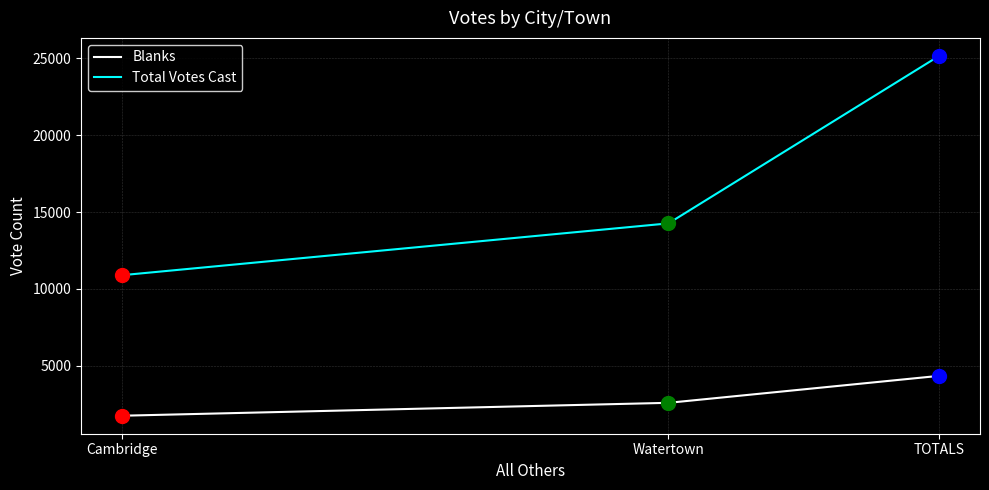

Rank the series at Watertown from lowest to highest value.

Blanks, Total Votes Cast